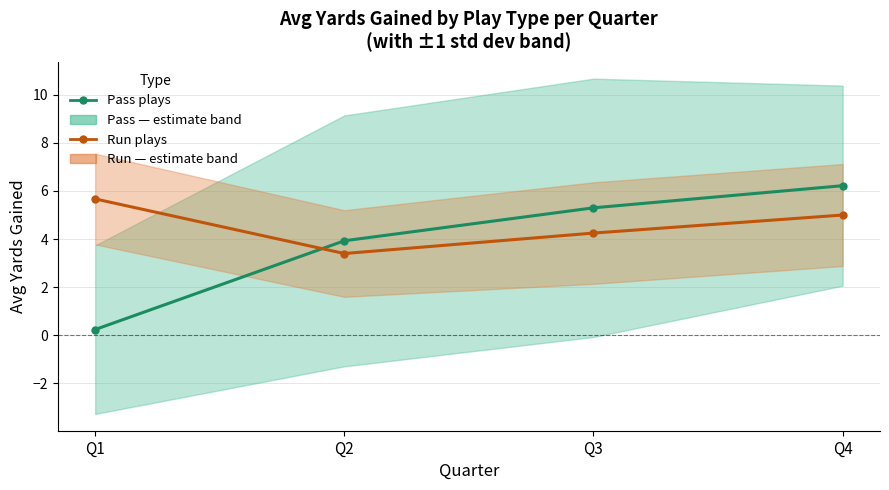

Reading left to right, transcribe all the data shown in this chart.

Pass plays (estimate): 0.2	3.9	5.3	6.2
Run plays (estimate): 5.7	3.4	4.2	5.0